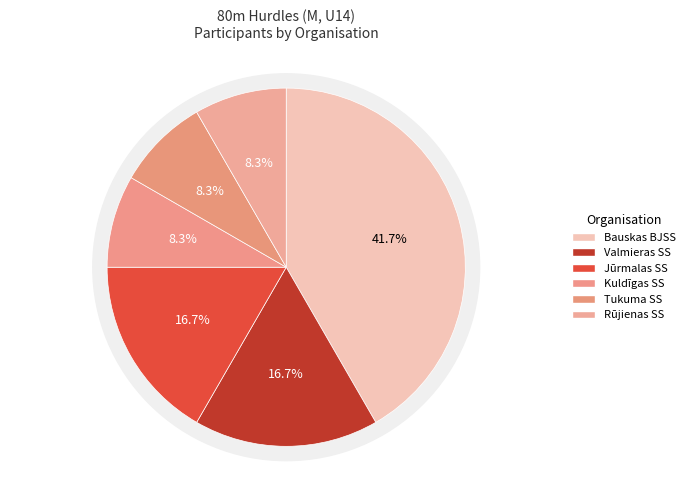

To the nearest percent, what percentage of the pie is Valmieras SS?

17%